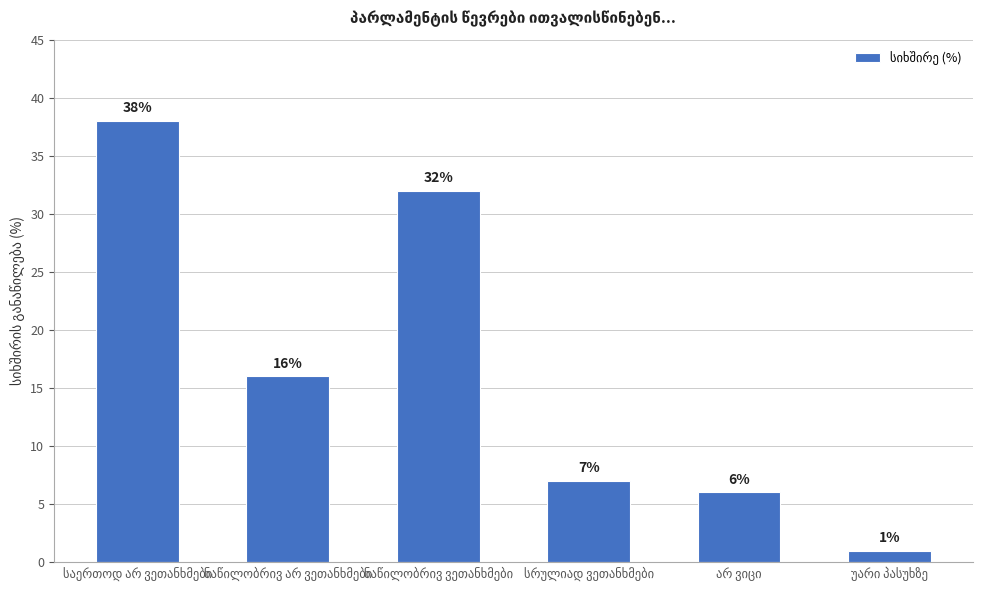

What is the average value?

17